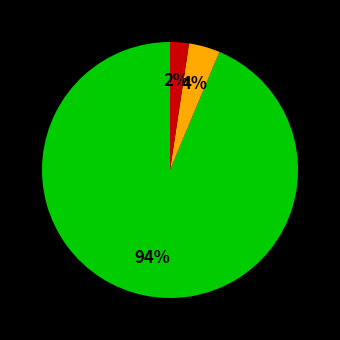

Is there any slice that represents more than half of the pie?

Yes